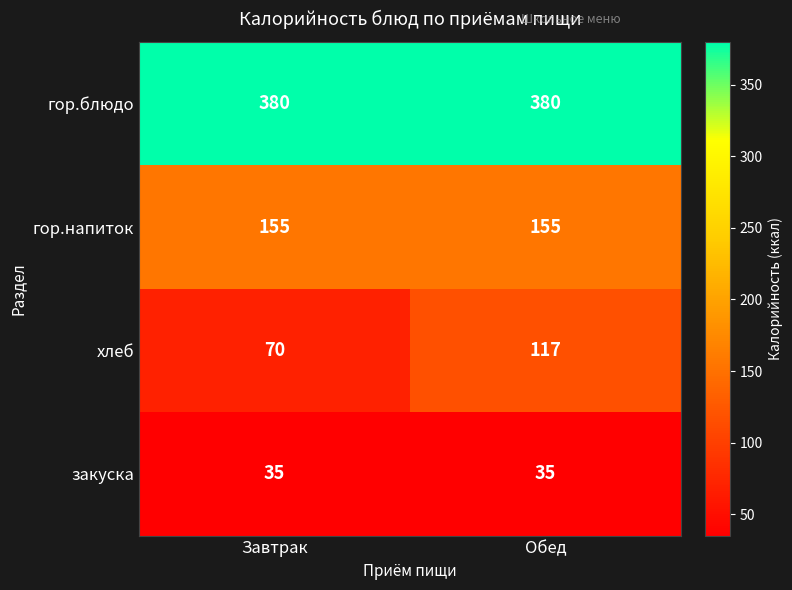

Reading right to left, what are all the values shown in this chart?

гор.блюдо: Обед=380	Завтрак=380
гор.напиток: Обед=155	Завтрак=155
хлеб: Обед=117	Завтрак=70
закуска: Обед=35	Завтрак=35